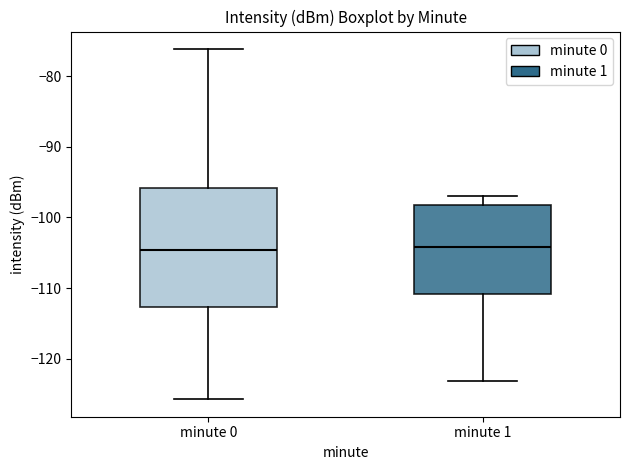

Where is the upper edge of the box for minute 0 on the y-axis? The values are not printed on the chart, so give them approximately, as read against the axis.

-96